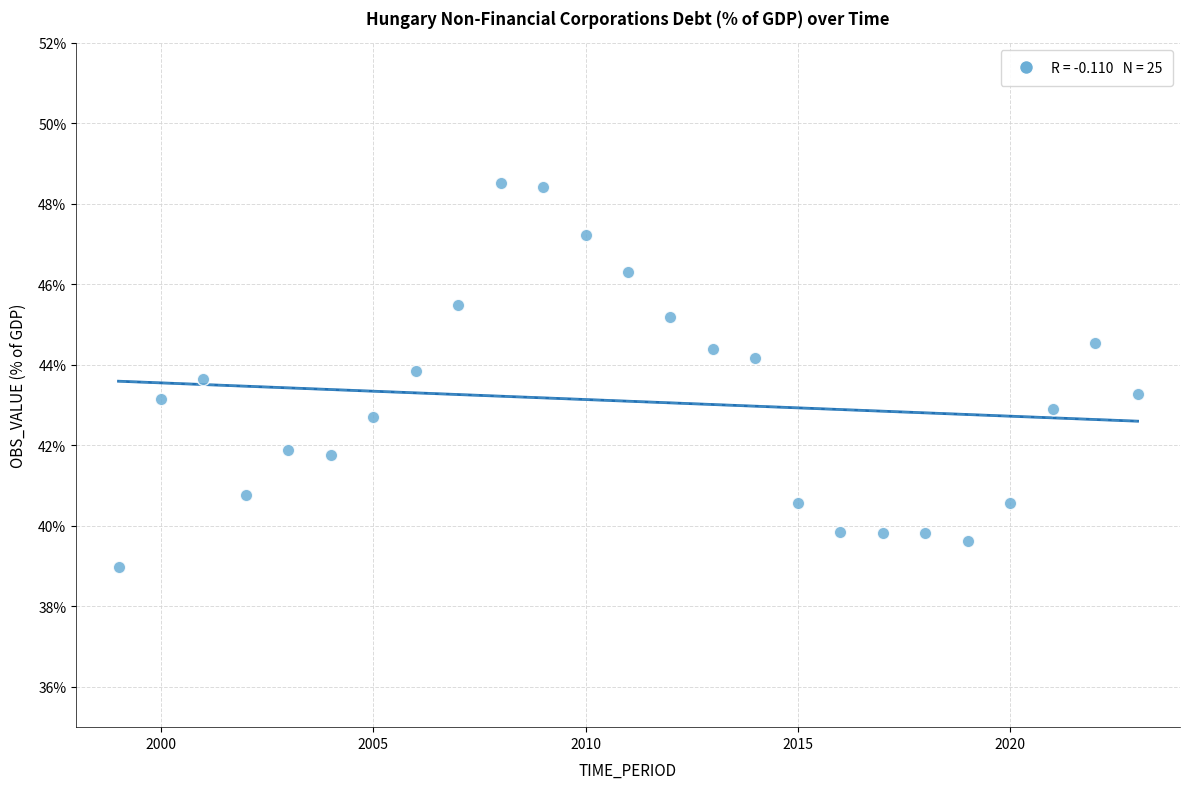

What is the range of Y values (max minus min)?

9.5